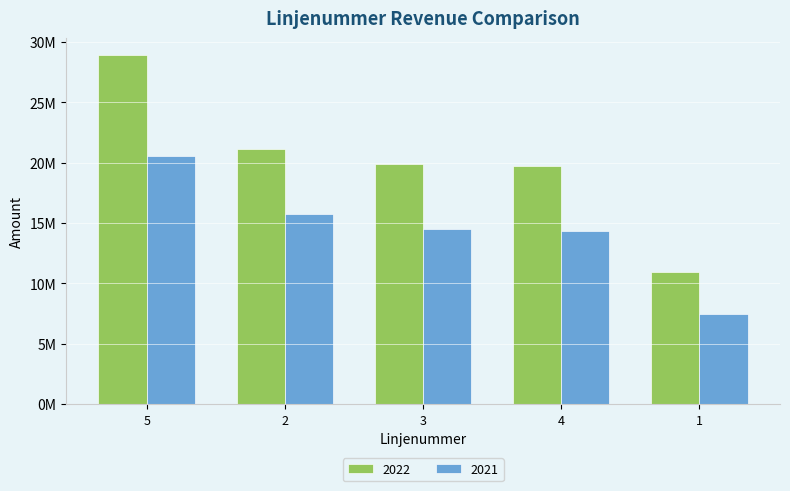

Are the bars grouped side by side (vs. stacked)?

Yes